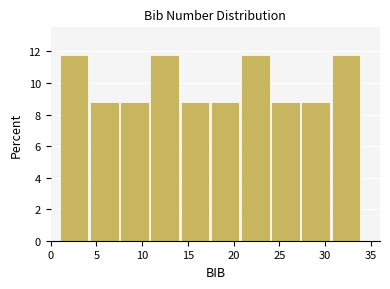

Reading left to right, list every bar in this chart as the range it spans on the x-axis followed by its height. Neither the bar edges nor the heights are printed on the chart, so give them approximately, as read against the axes.

1.0 to 4.3: 11.8
4.3 to 7.6: 8.8
7.6 to 10.9: 8.8
10.9 to 14.2: 11.8
14.2 to 17.5: 8.8
17.5 to 20.8: 8.8
20.8 to 24.1: 11.8
24.1 to 27.4: 8.8
27.4 to 30.7: 8.8
30.7 to 34.0: 11.8